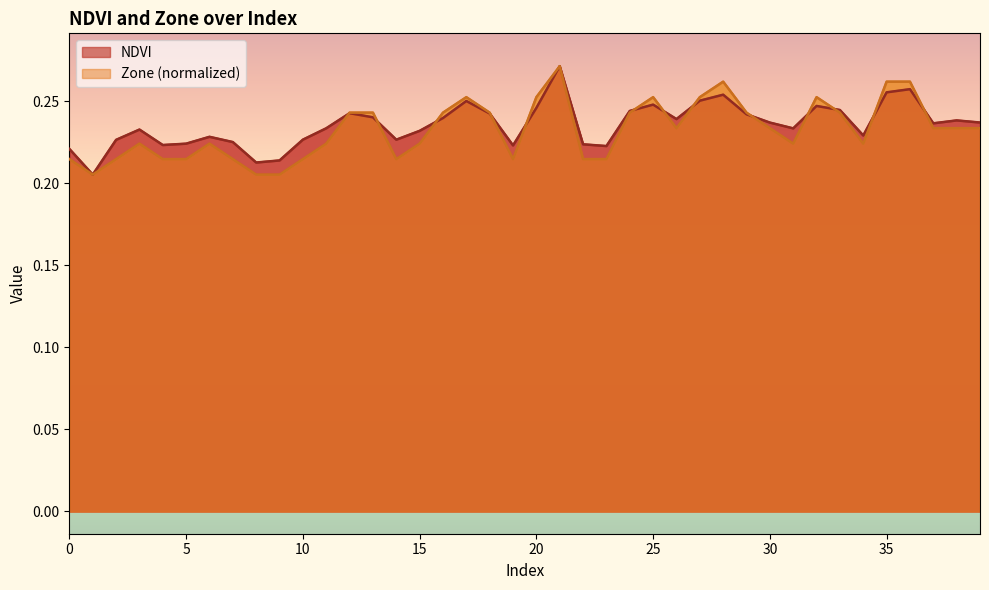

Which series has the largest range (max minus min)?

NDVI